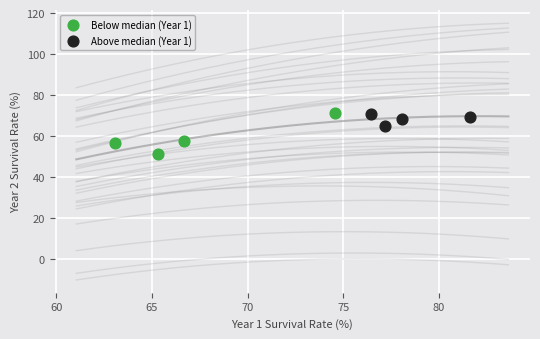

What are all the series names shown in the legend?

Below median (Year 1), Above median (Year 1)